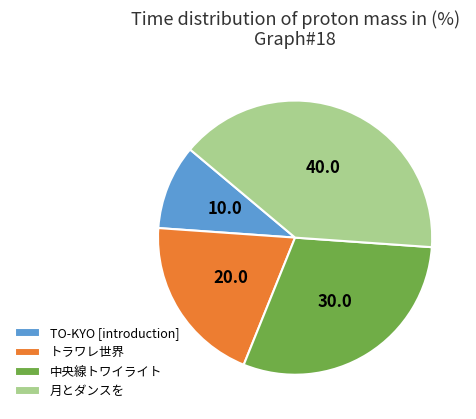

Is the sum of 月とダンスを and 中央線トワイライト greater than half?

Yes